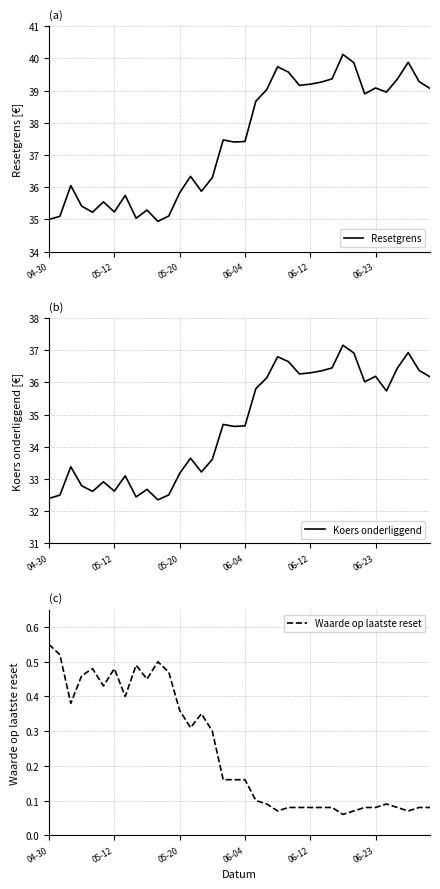

What is the label of the 14th point from the left?

13